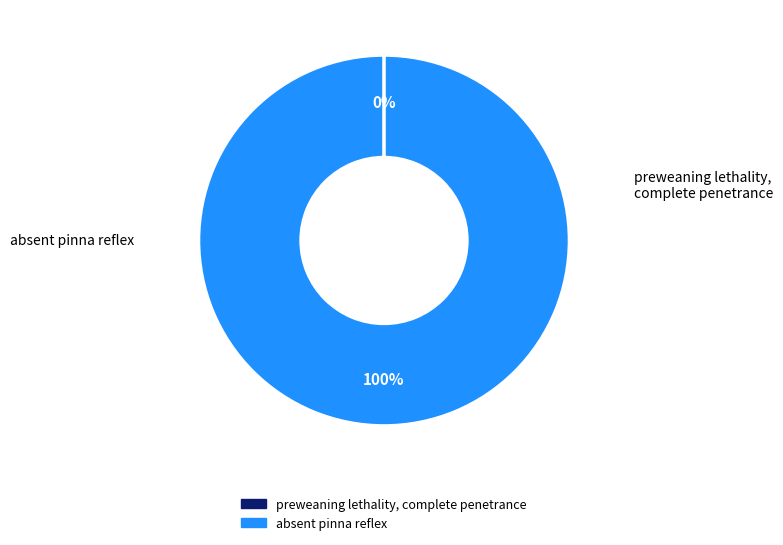

To the nearest percent, what percentage of the pie is absent pinna reflex?

100%